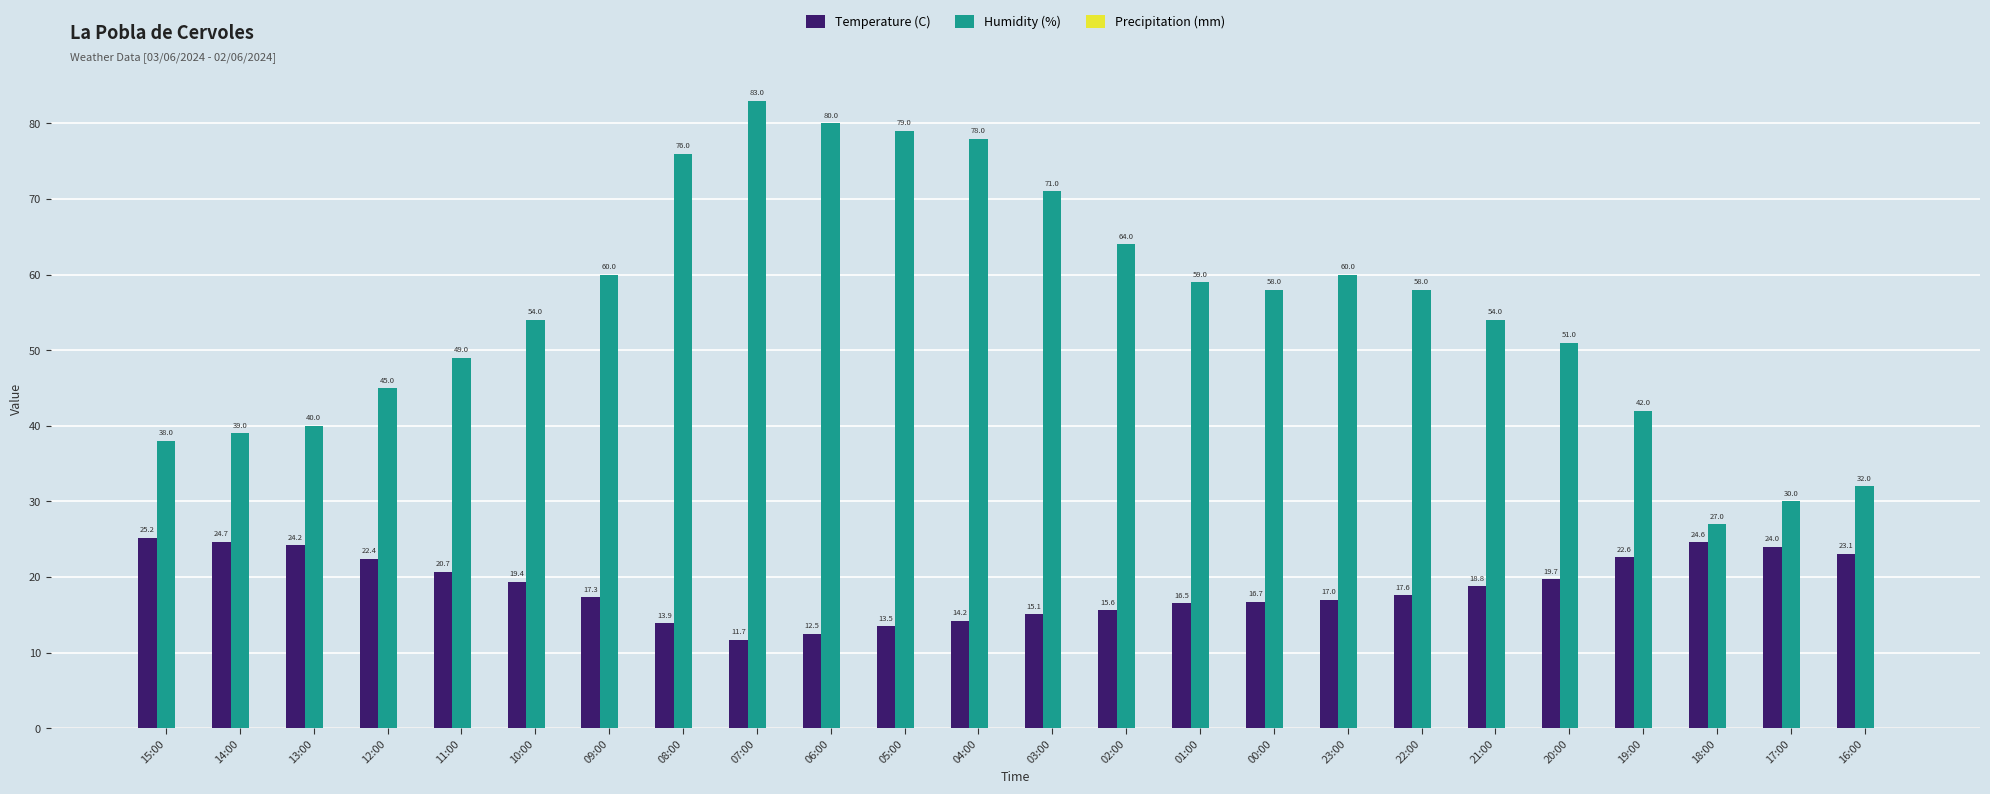

Where does the Humidity (%) series first go above 58?

09:00